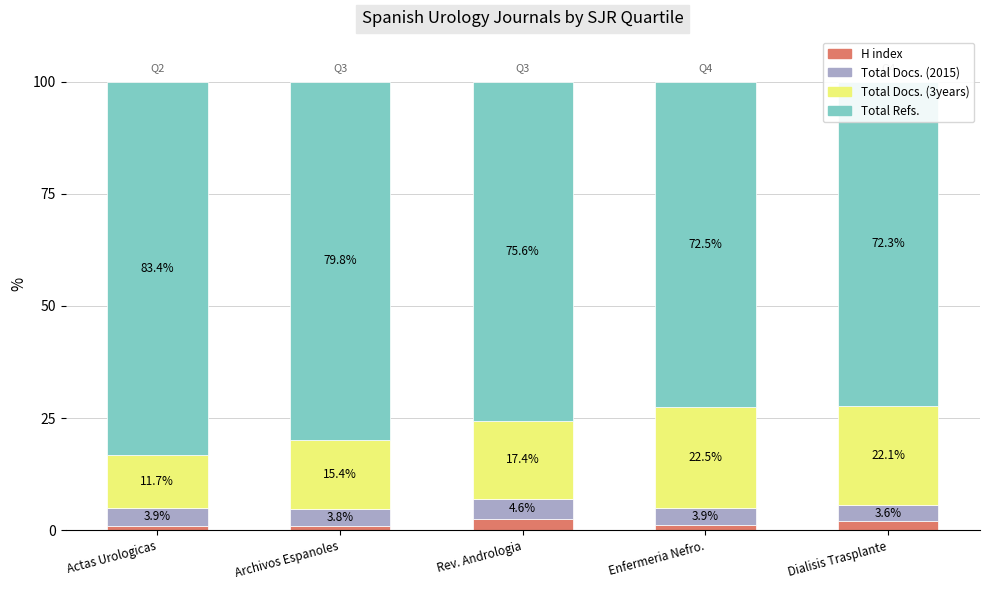

What is the difference between the Total Refs. values at Archivos Espanoles and Actas Urologicas?

3.5